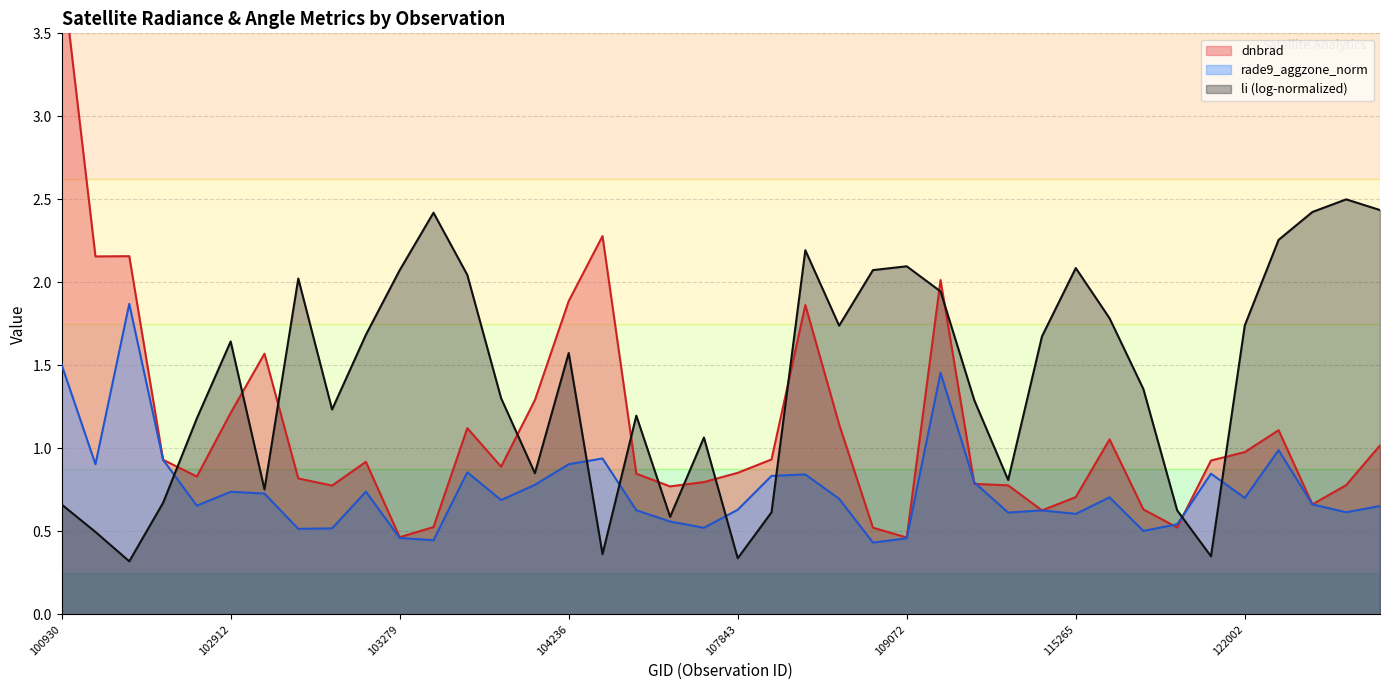

Where is dnbrad nearest to the value 2?

109780